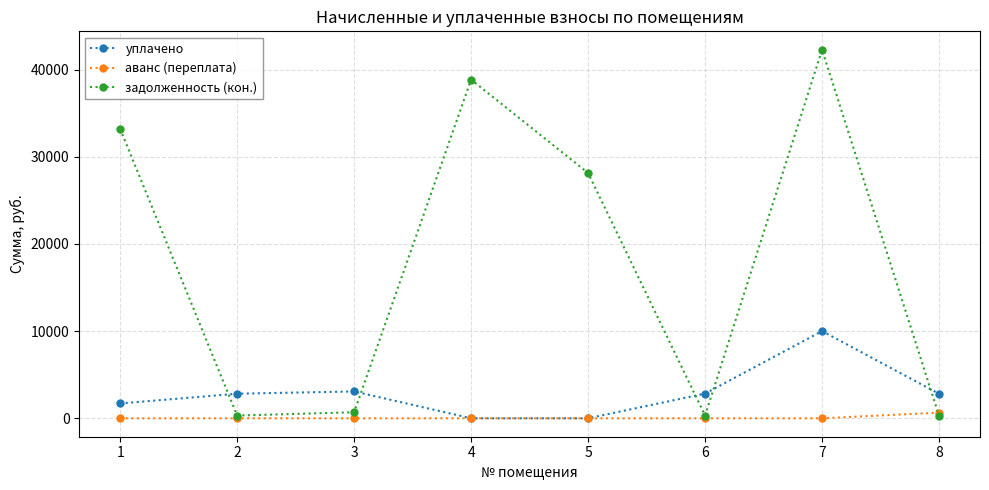

What is the sum of all аванс (переплата) values?

648.4